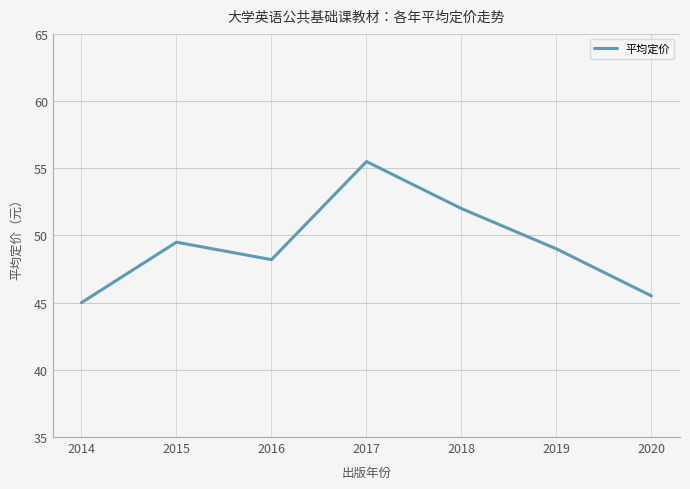

How many interior local peaks (higher than both neighbors) does the data have?

2